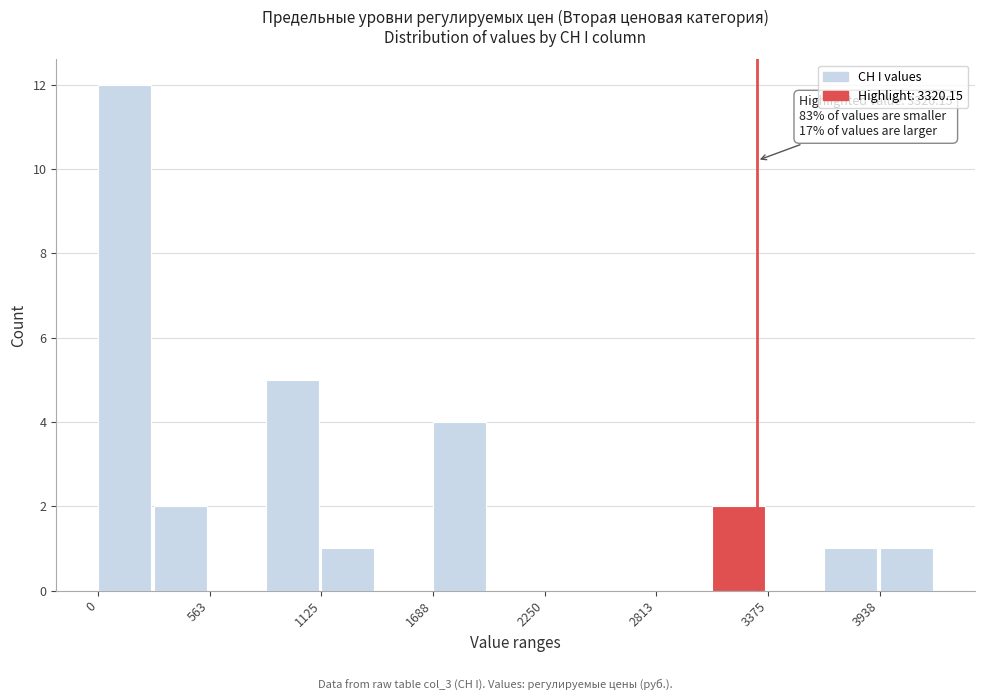

Around what value on the x-axis is the tallest bar? Give the approximate position of its centre, as read against the axis.

100